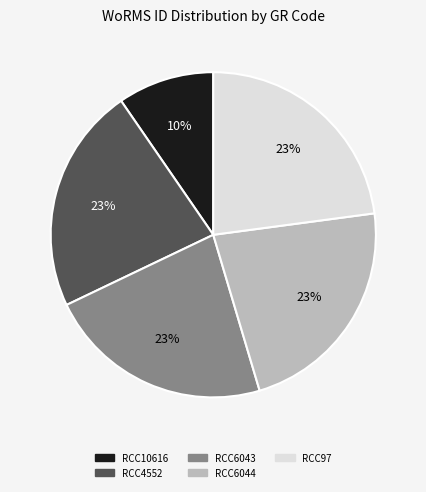

How many segments does this pie chart have?

5